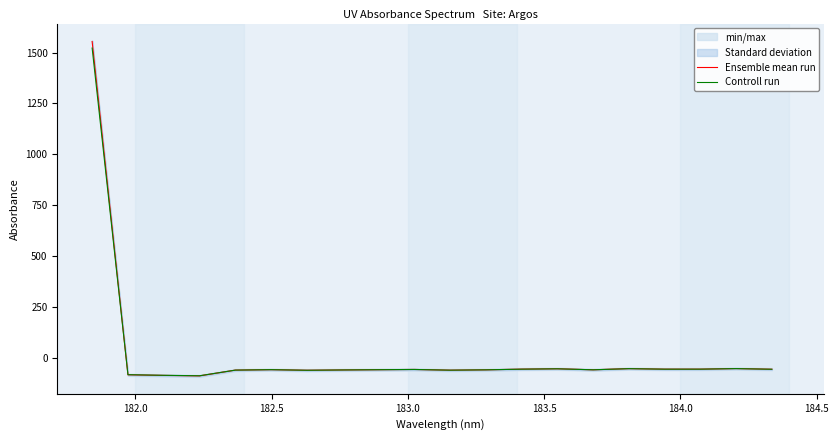

What is the difference between the second highest and second lowest values in the Controll run series?

33.0